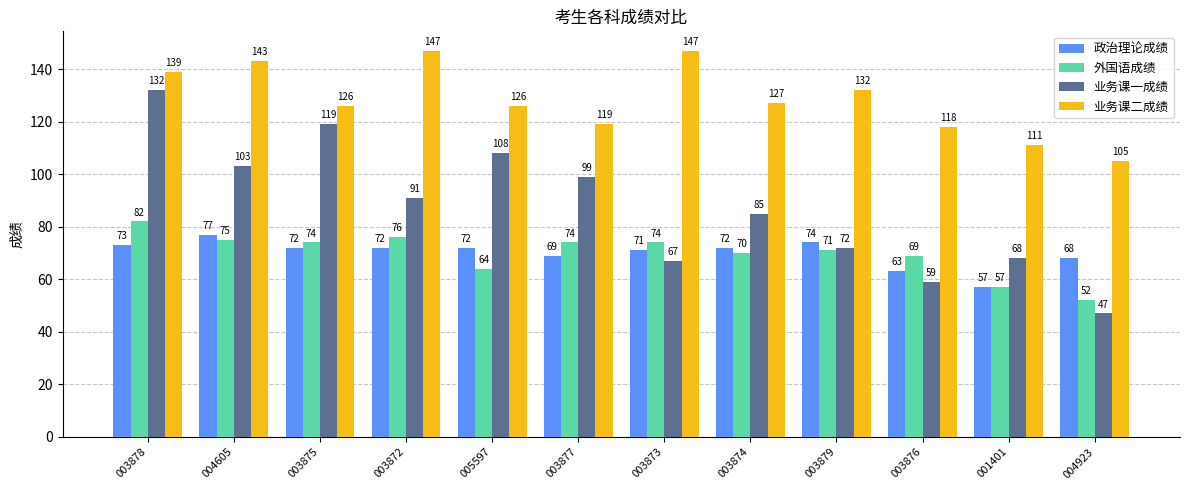

Where does the 业务课一成绩 series first go above 91?

003878